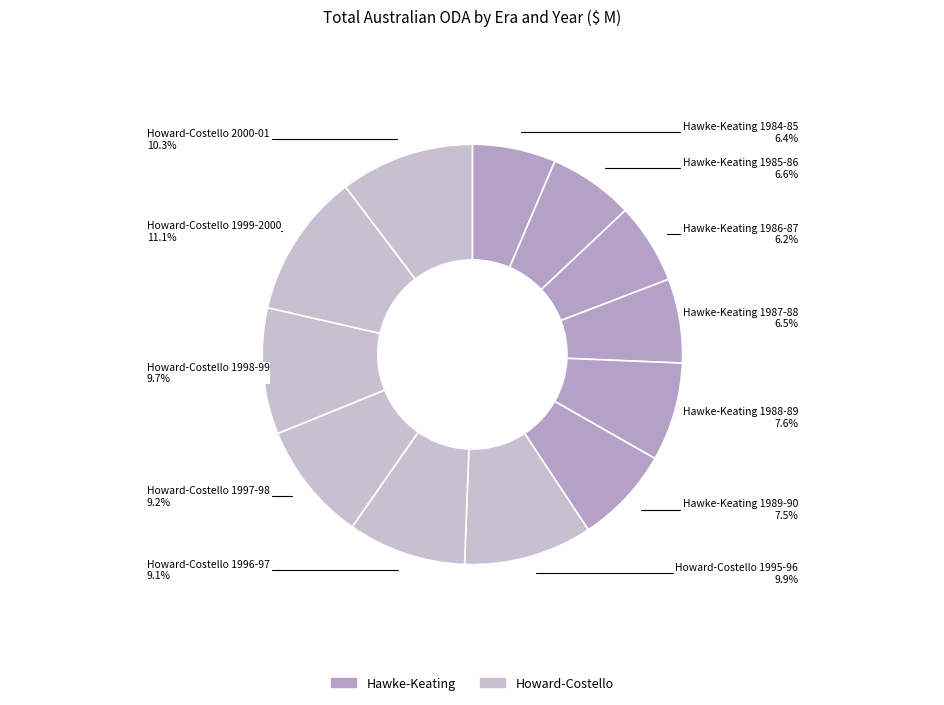

Count the number of slices in the pie.

12